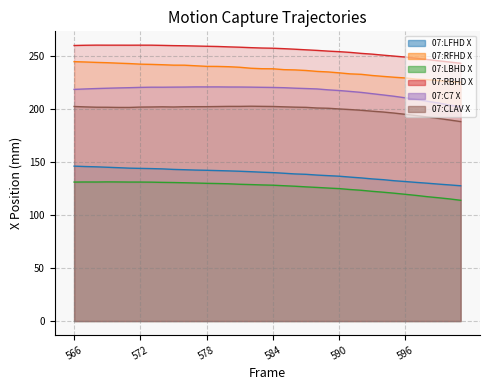

What is the value of the 07:LFHD X point at the 28th from the left?

134.1